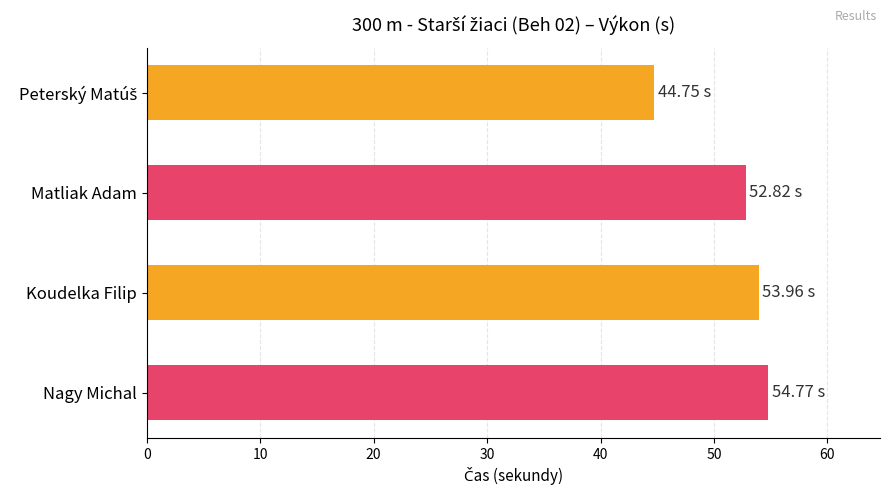

Approximately how many times larger is the value at Nagy Michal compared to Koudelka Filip?

1.0